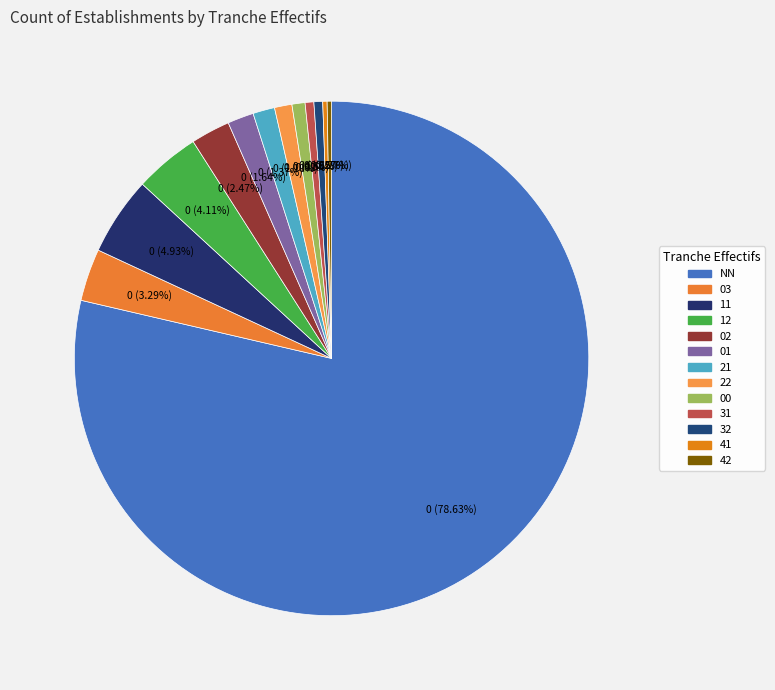

True or false: 31 accounts for 1% of the total.

True